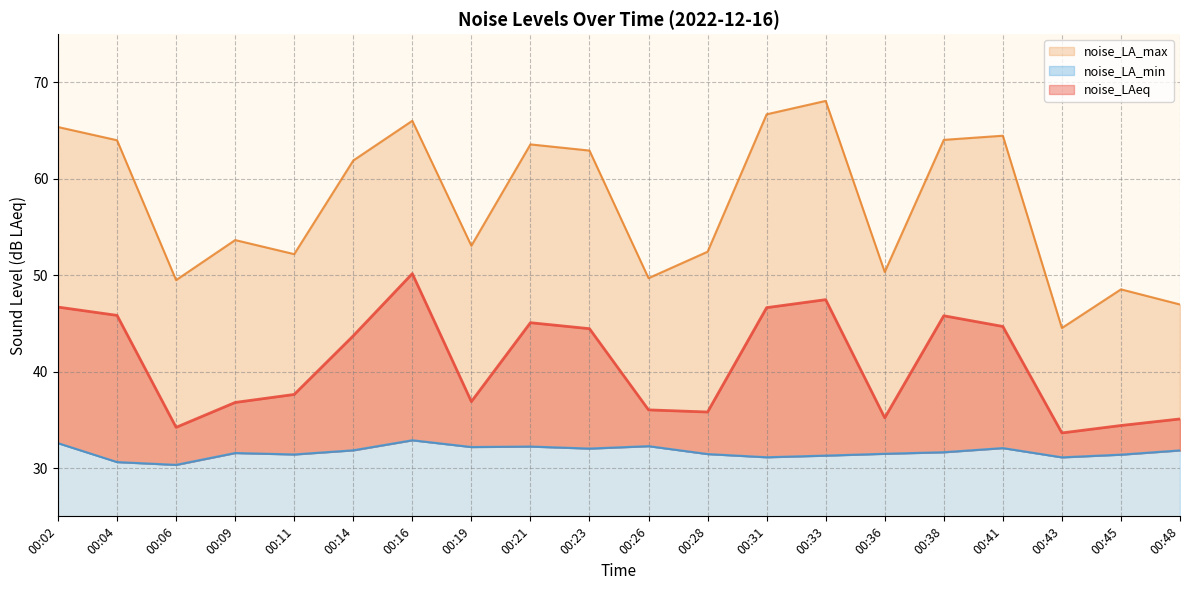

What is the sum of all noise_LAeq values?

816.4